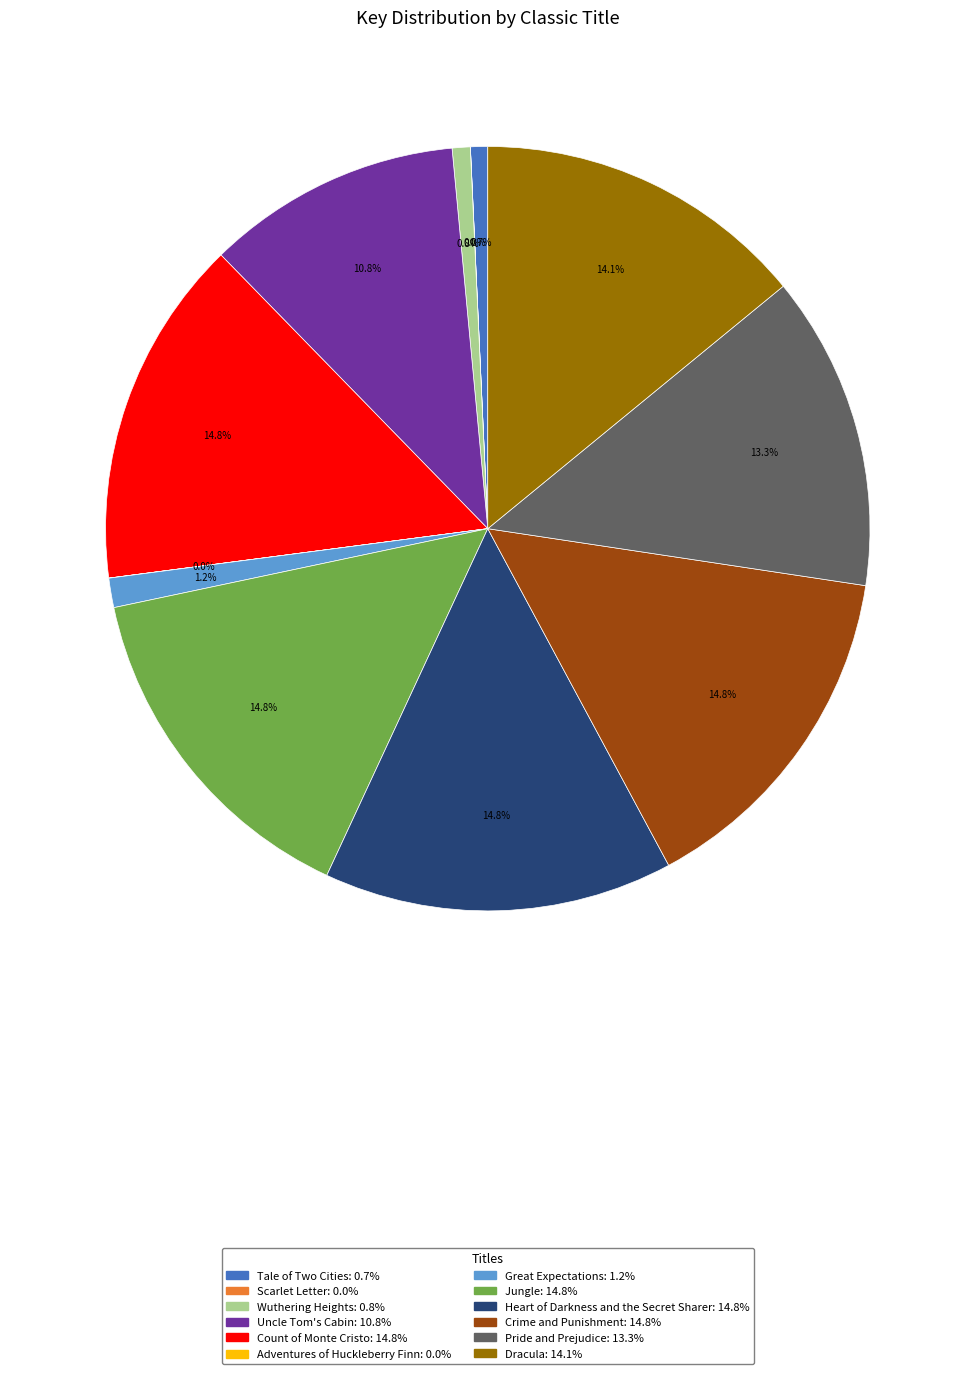

Does any single category account for the majority?

No